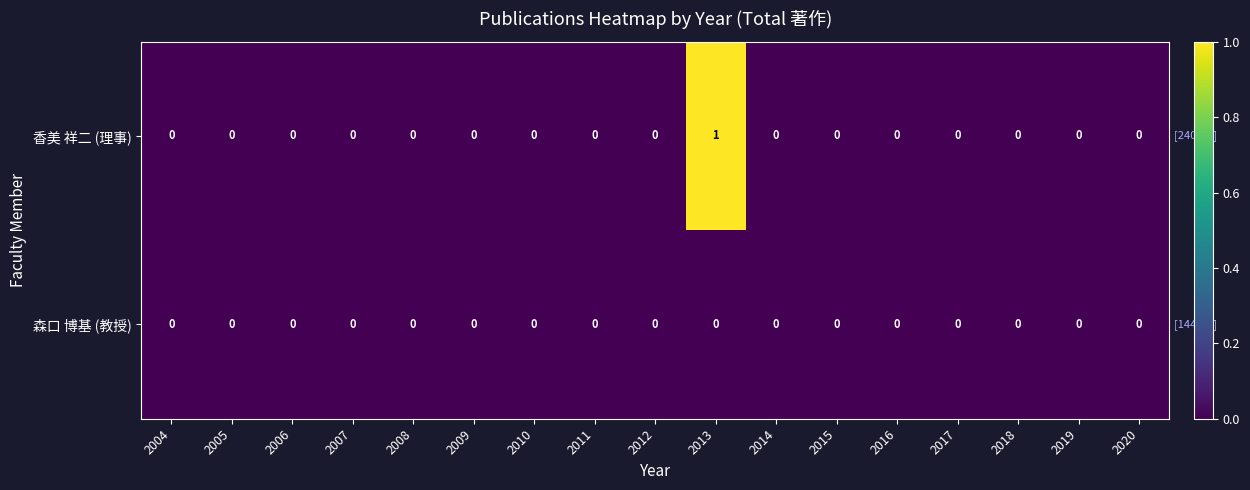

Which series has the largest total across all categories?

香美 祥二 (理事)